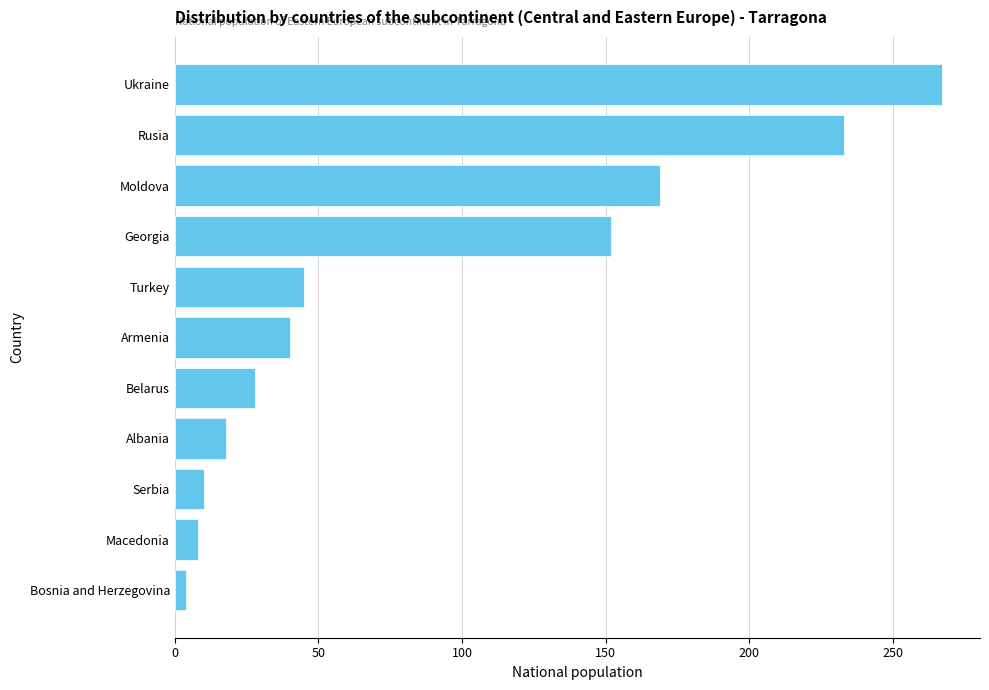

What is the difference between the maximum and minimum values?

263